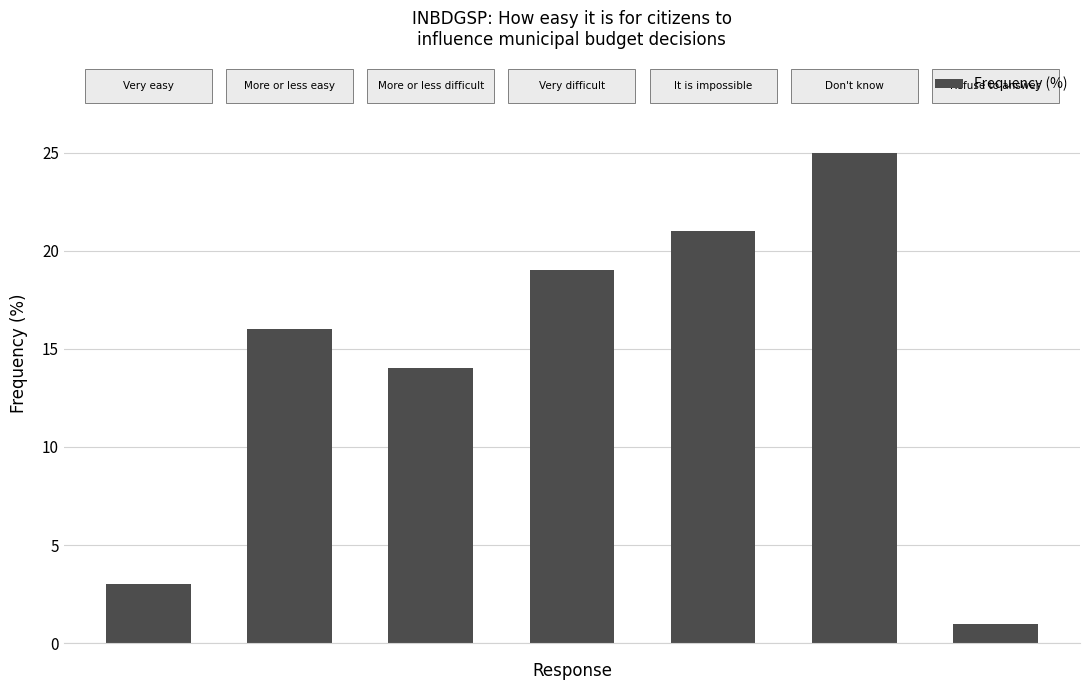

Reading right to left, what are all the values shown in this chart?

1	25	21	19	14	16	3